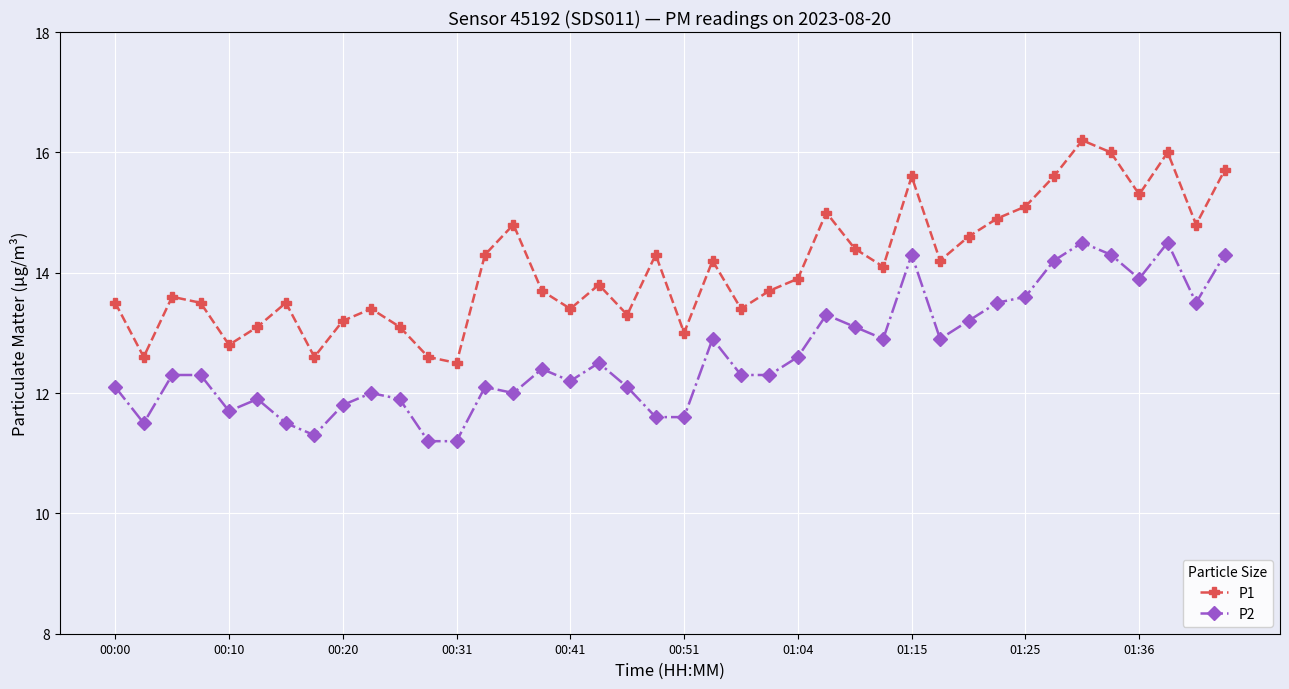

True or false: P2 and P1 cross at least once.

False